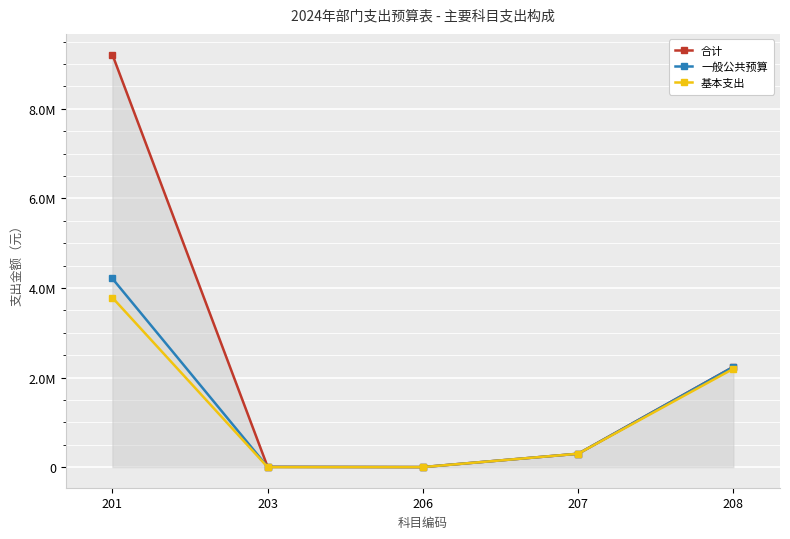

Does the chart have visible grid lines?

Yes